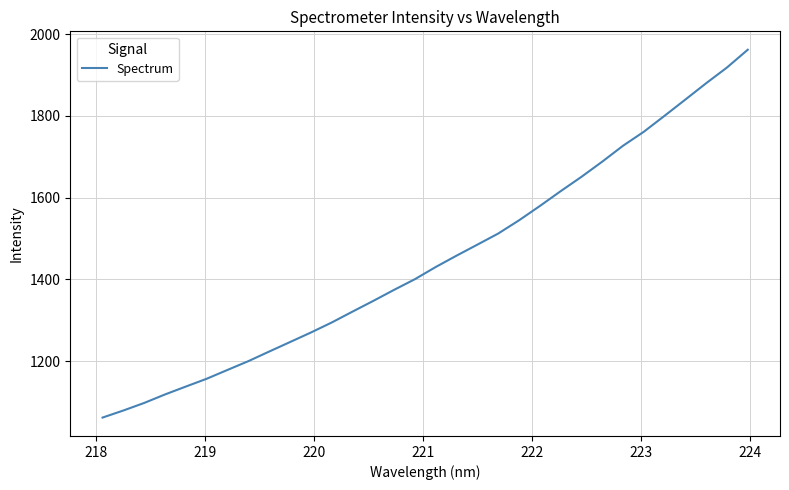

What is the difference between the maximum and minimum values?

900.1